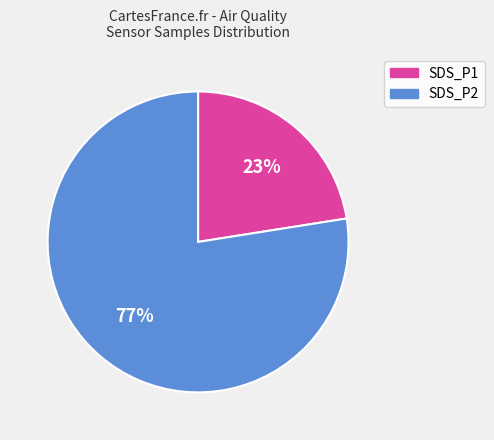

To the nearest percent, what is the average slice percentage?

50%